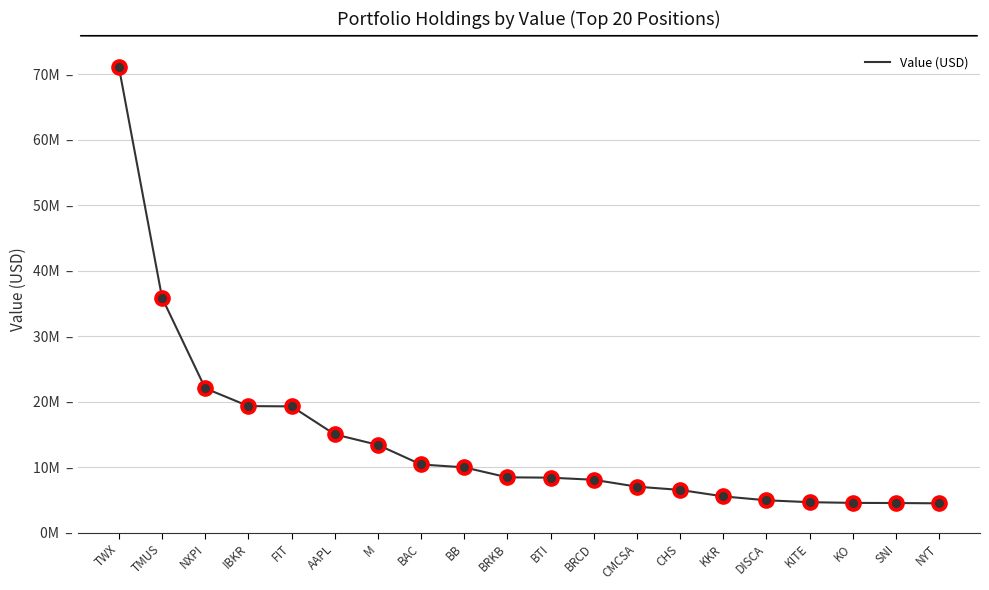

What is the change in value from NXPI to KKR?

-16491000